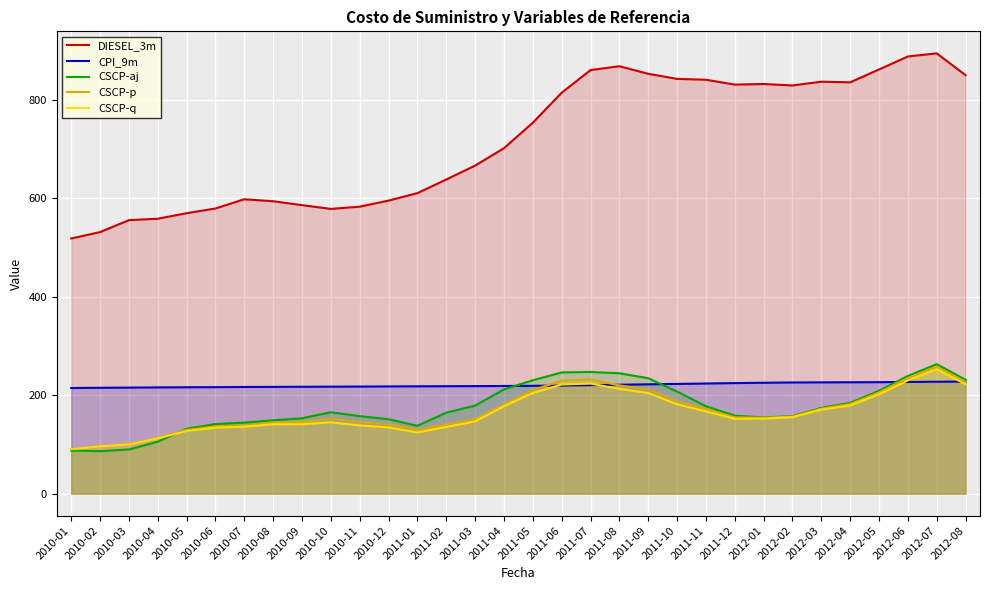

Read the DIESEL_3m value at 2012-06.

887.9